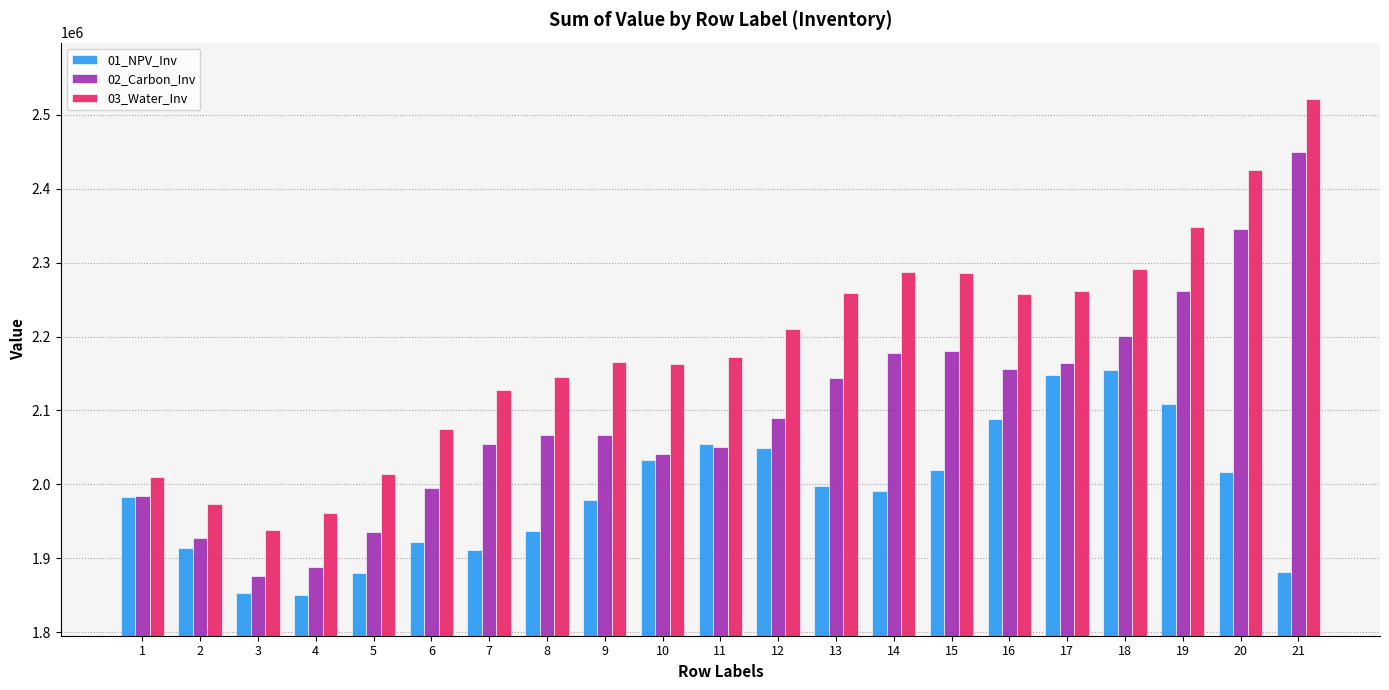

At how many categories does at least one series exceed 2068401?

16